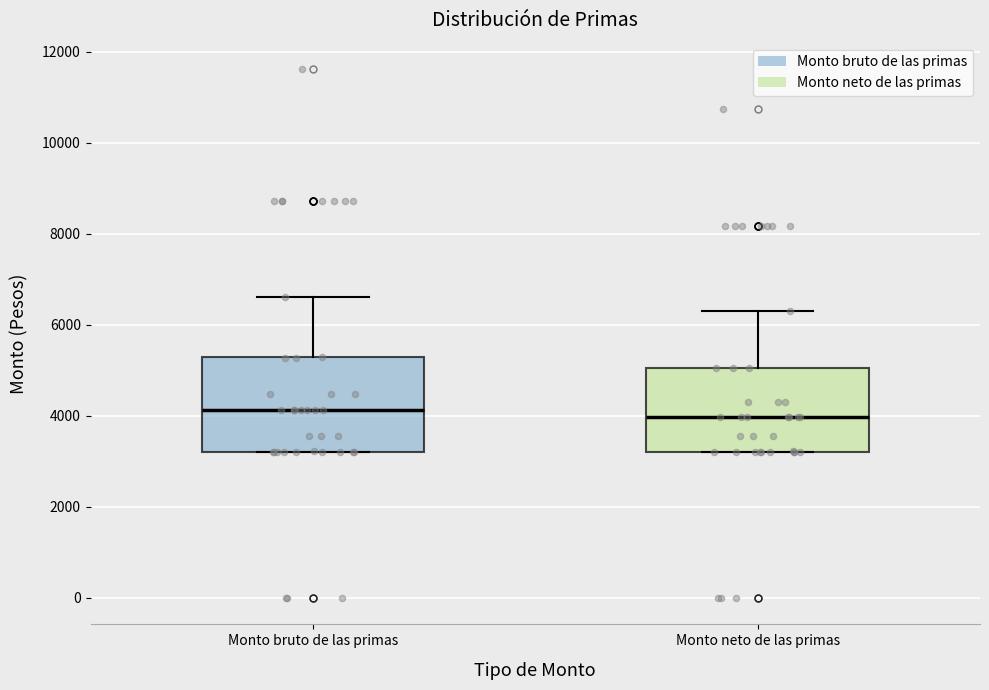

Reading left to right, read every box against the y-axis: the position of its median line, the range the box covers, and the ends of its whiskers. The values are not printed on the chart, so give them approximately, as read against the axis.

Monto bruto de las primas: median 4200, box 3200 to 5200, whiskers 3200 to 6600
Monto neto de las primas: median 4000, box 3200 to 5000, whiskers 3200 to 6400